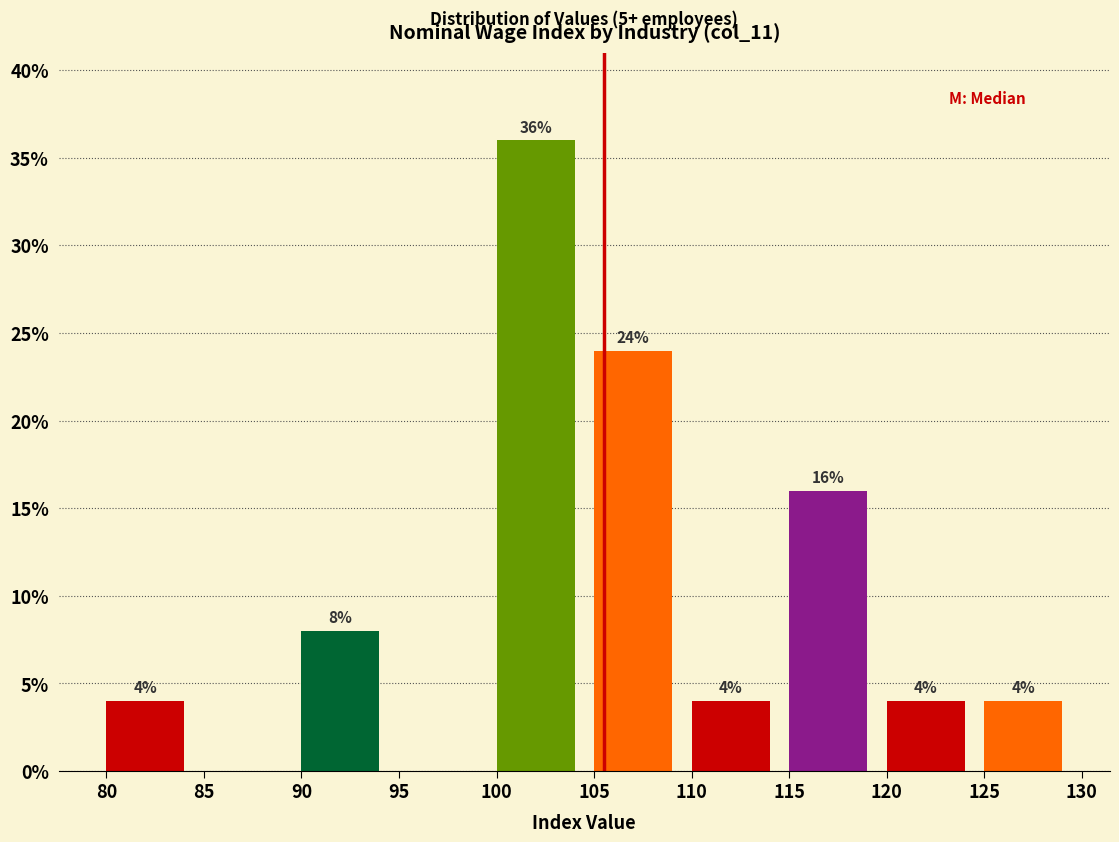

Over which range of the x-axis is the bar tallest?

100 to 105